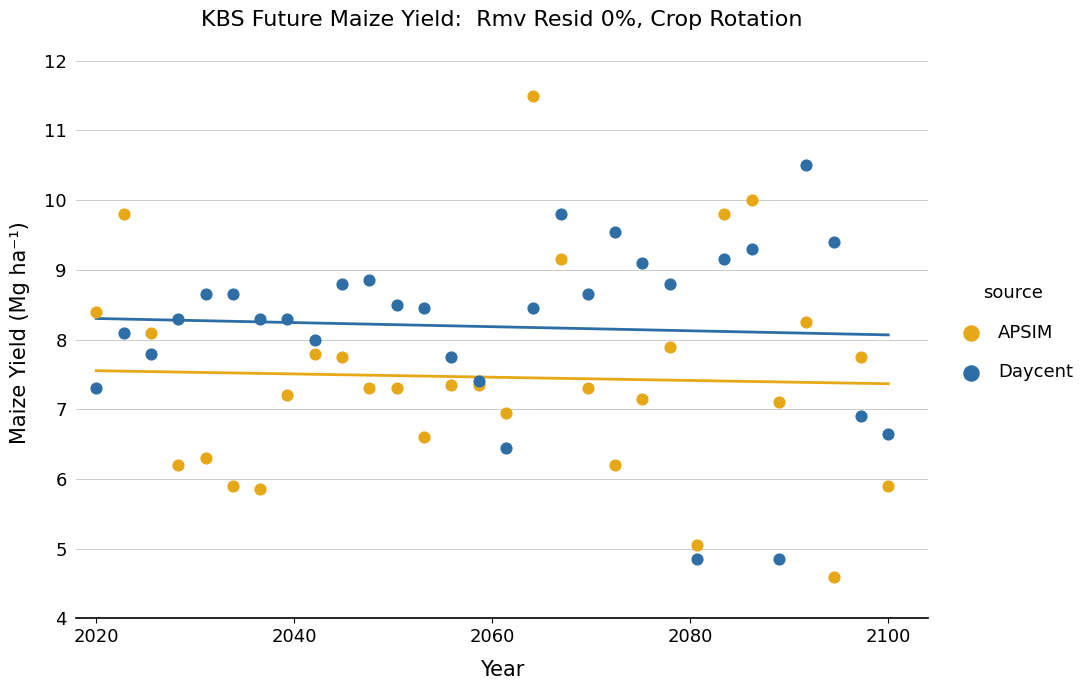

What is the X range (max minus min) for the scatter plot?

80.0